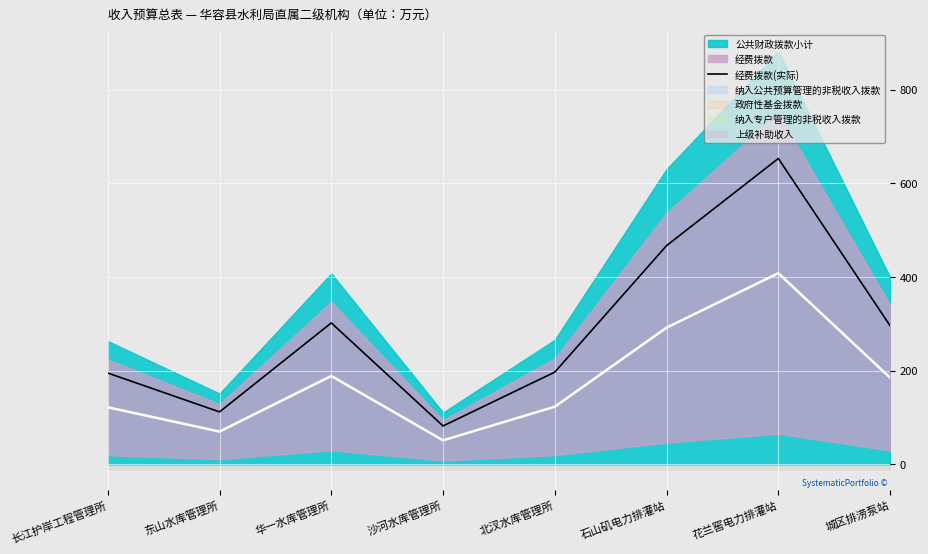

Between 东山水库管理所 and 石山矶电力排灌站, which is larger?

石山矶电力排灌站